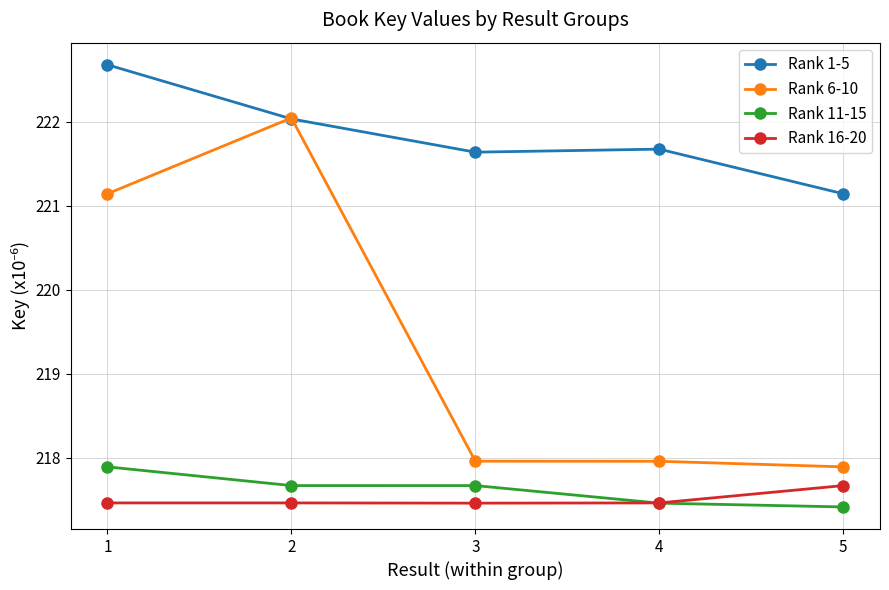

What is the difference between the maximum and minimum values in the Rank 11-15 series?

0.5